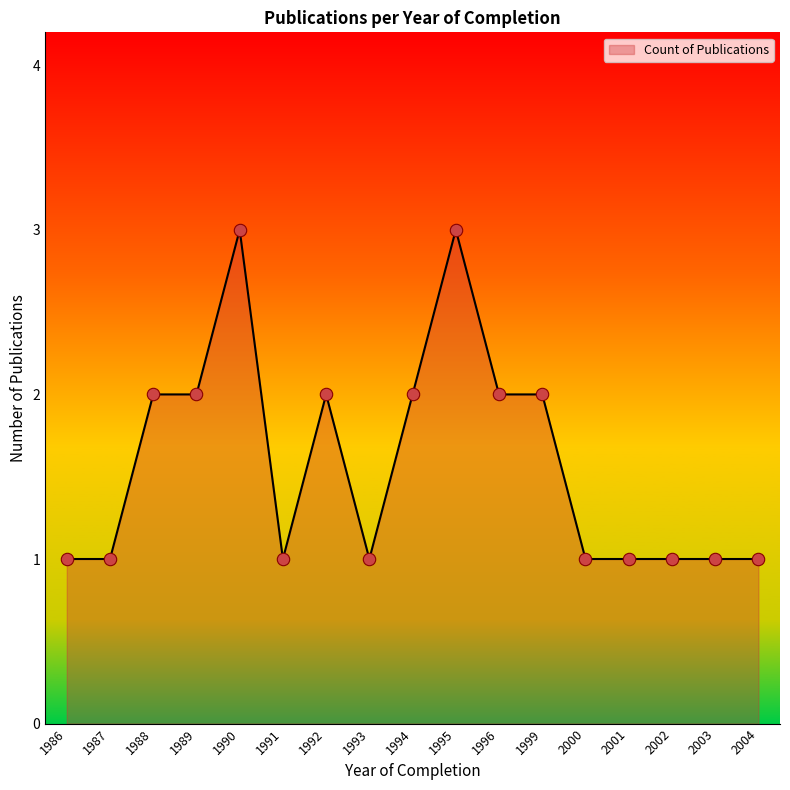

What is the ratio of the value at 1993 to the value at 1994?

0.5